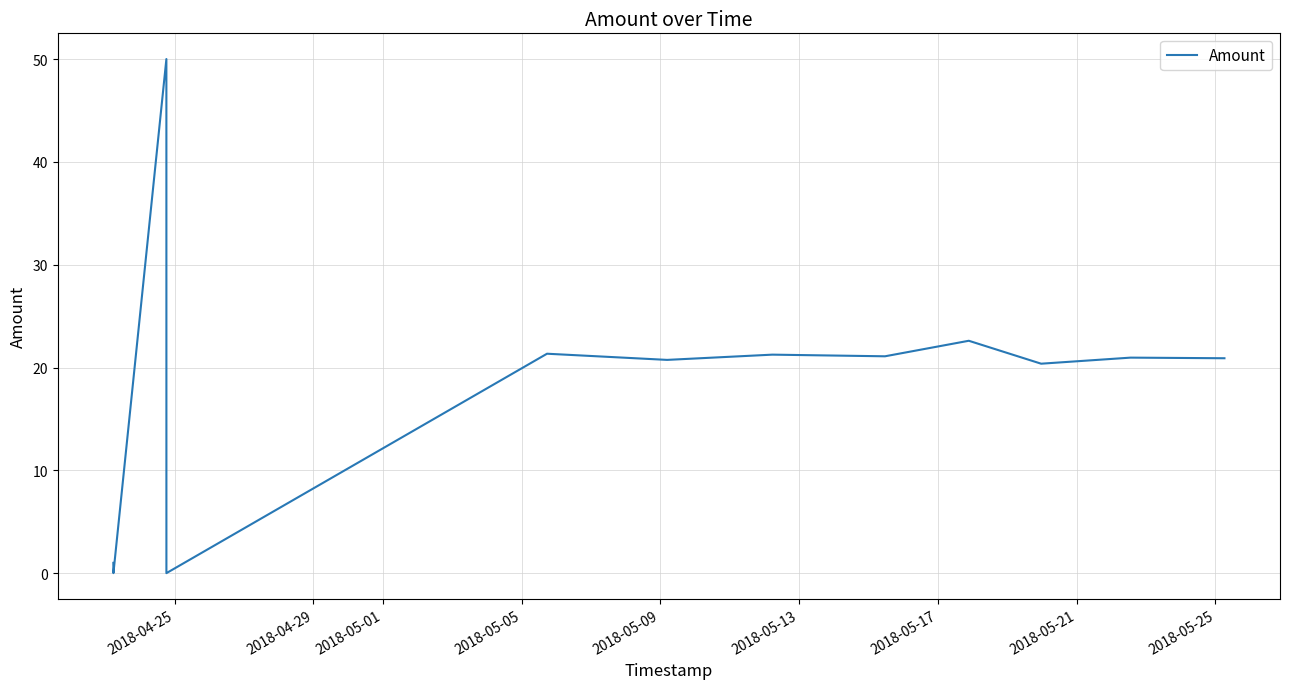

What is the maximum value shown in the chart?

50.0